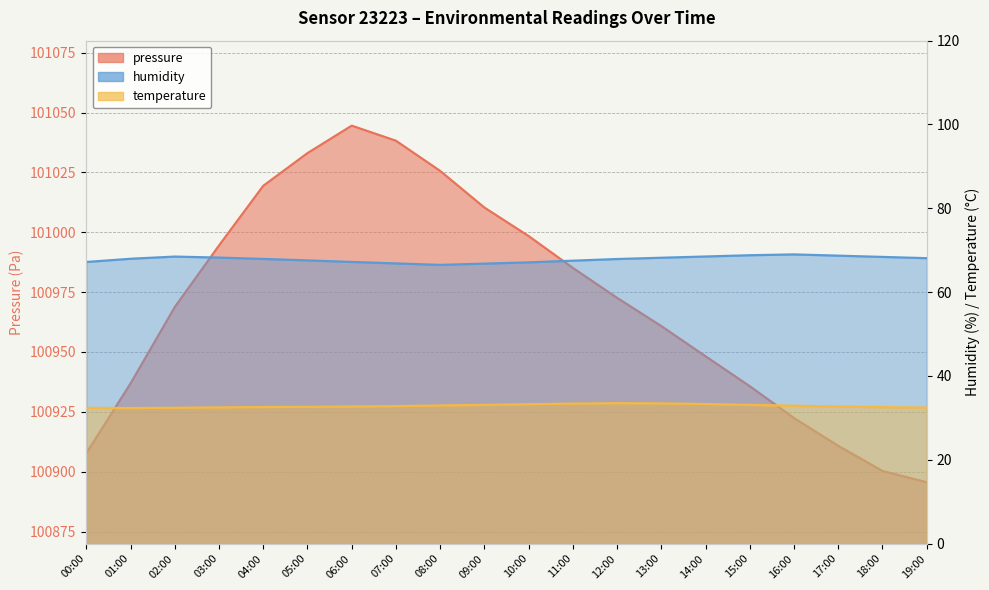

How many data points in pressure are less than 100972?

10